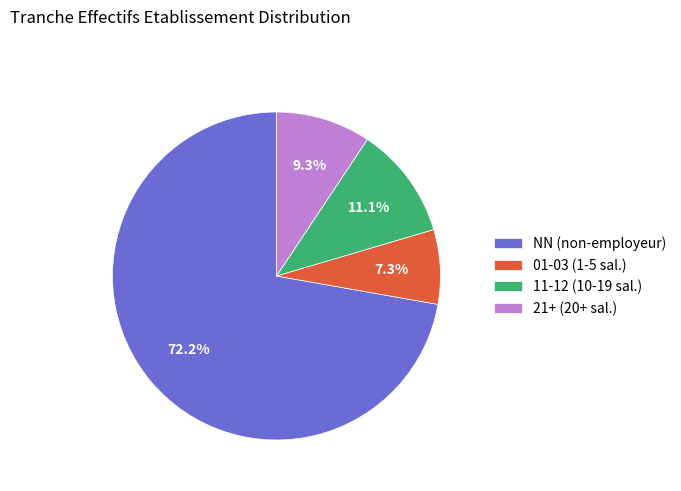

Rank the categories by value from lowest to highest.

01-03 (1-5 sal.), 21+ (20+ sal.), 11-12 (10-19 sal.), NN (non-employeur)